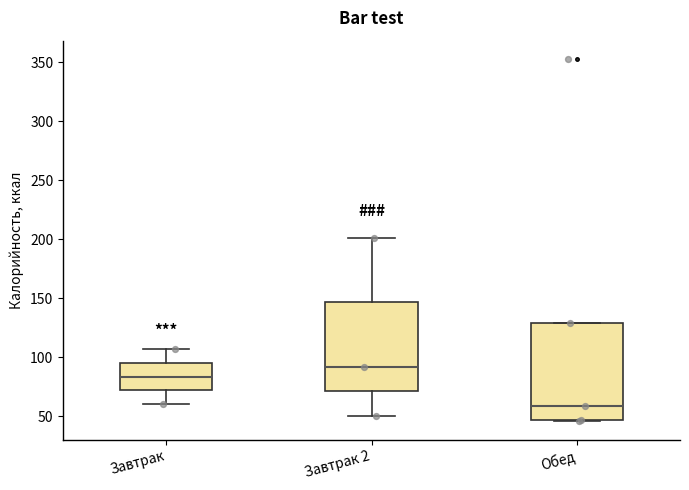

Which box has the highest median line?

Завтрак 2